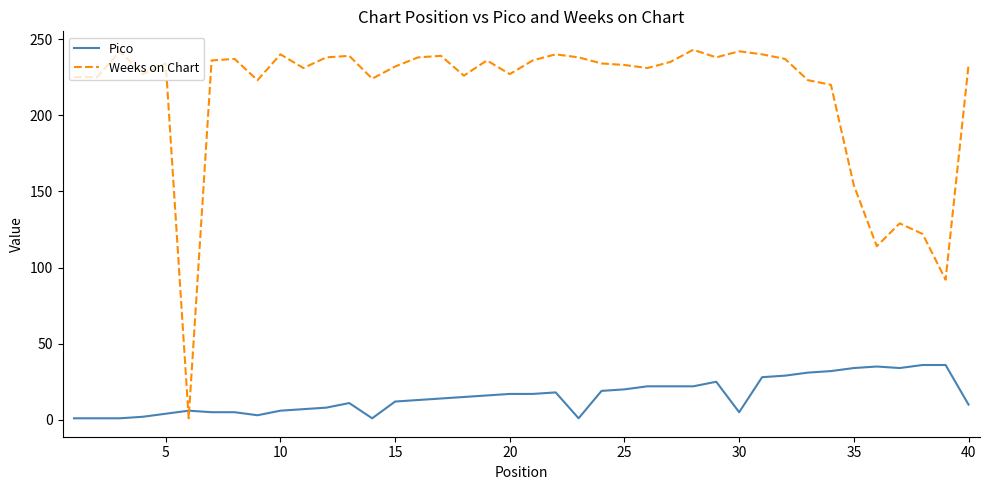

After their last crossing, which series has the higher values: Pico or Weeks on Chart?

Weeks on Chart